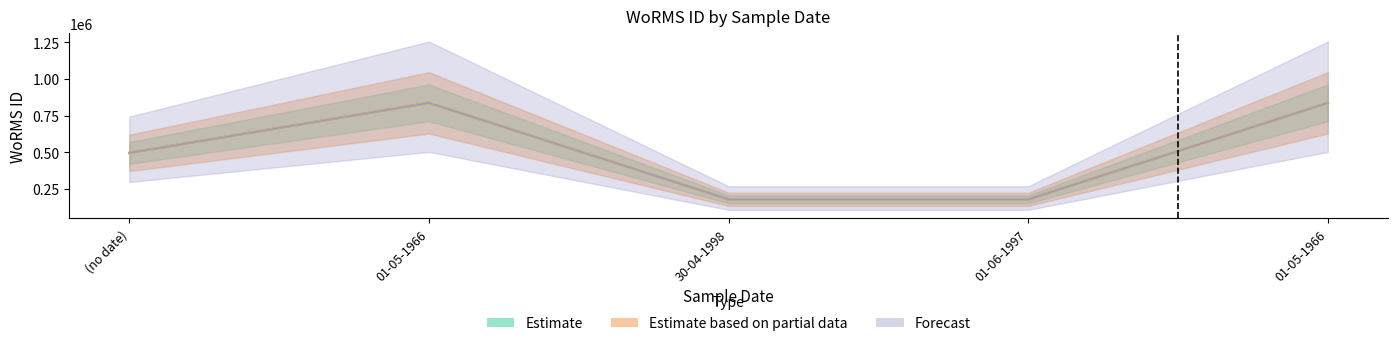

The Estimate series shows 837201 at 01-05-1966. True or false?

True